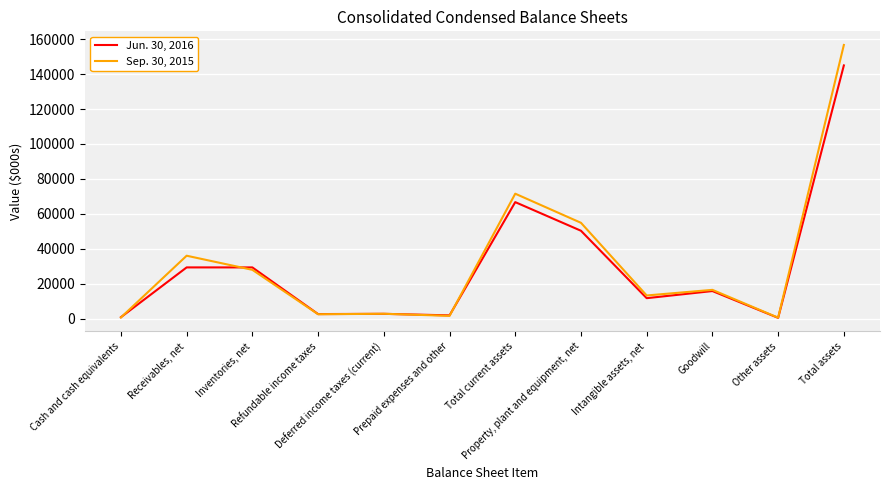

Which series has the widest spread of values?

Sep. 30, 2015